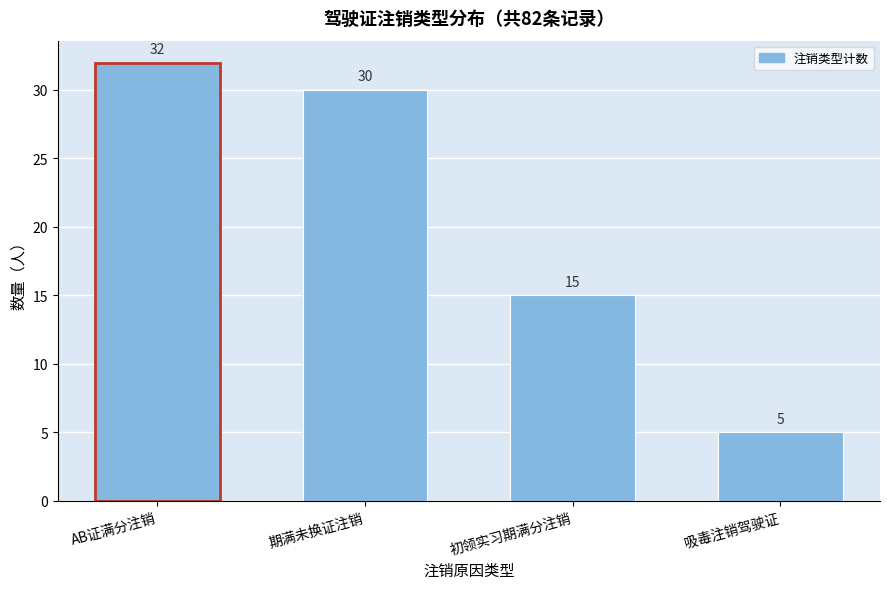

Reading right to left, what are all the values shown in this chart?

吸毒注销驾驶证=5	初领实习期满分注销=15	期满未换证注销=30	AB证满分注销=32